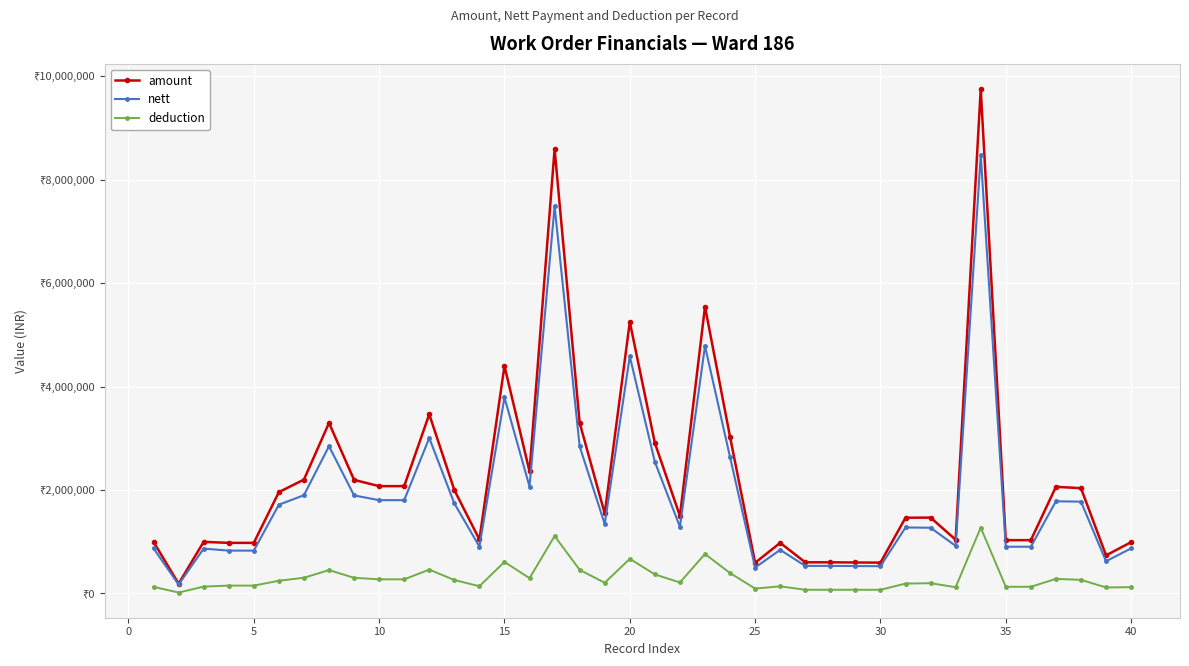

True or false: nett has more than 2 interior local peaks.

True